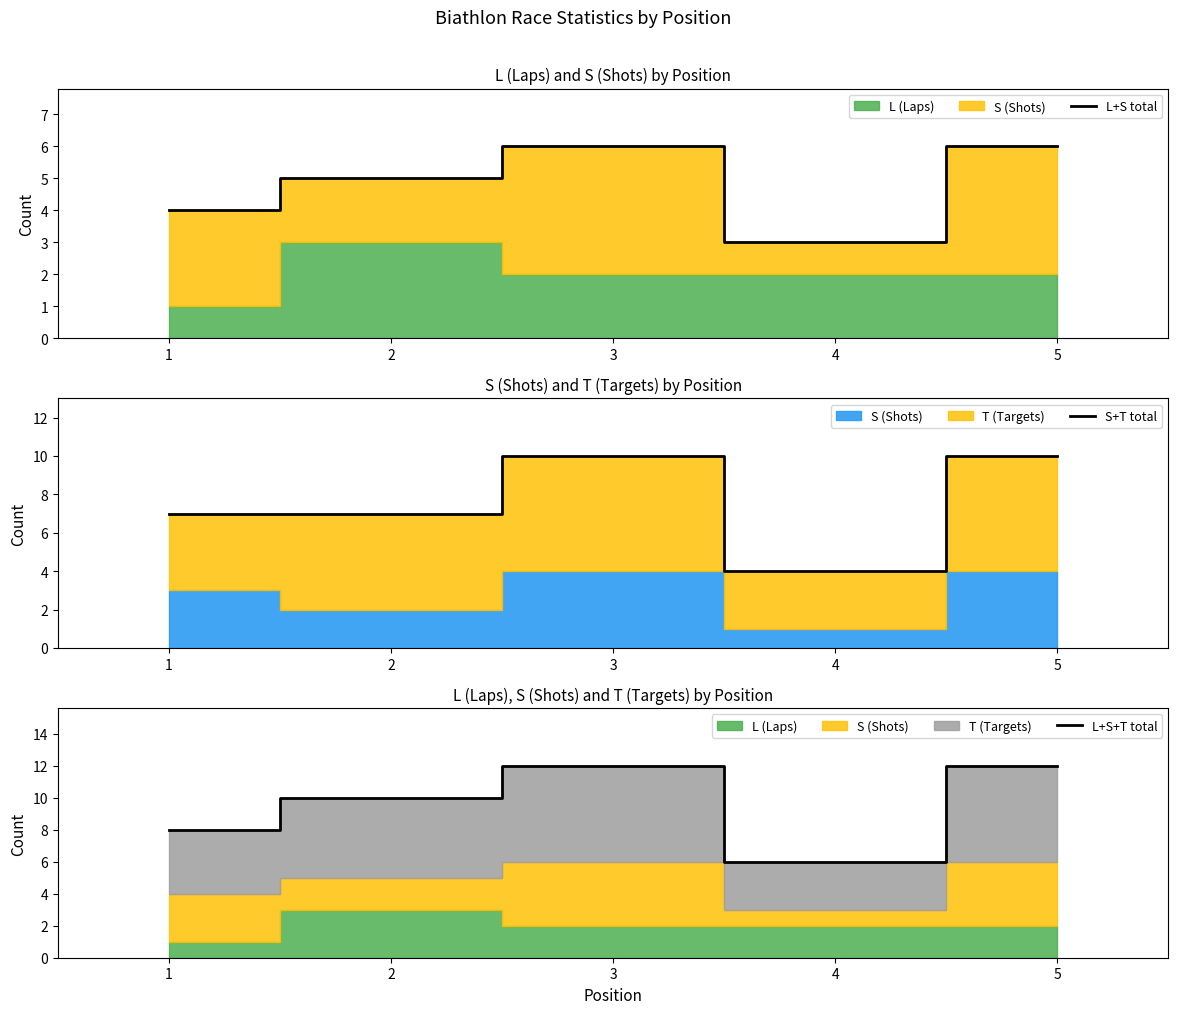

Which series has the largest total across all categories?

L+S+T total